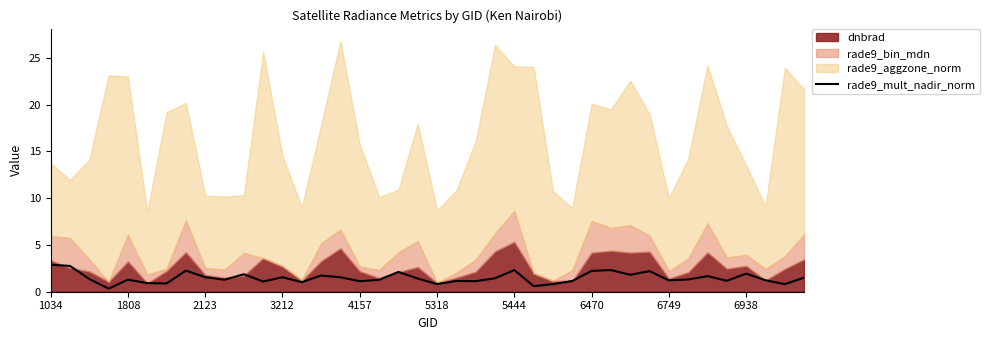

What is the value of the 1st point from the left?

2.9